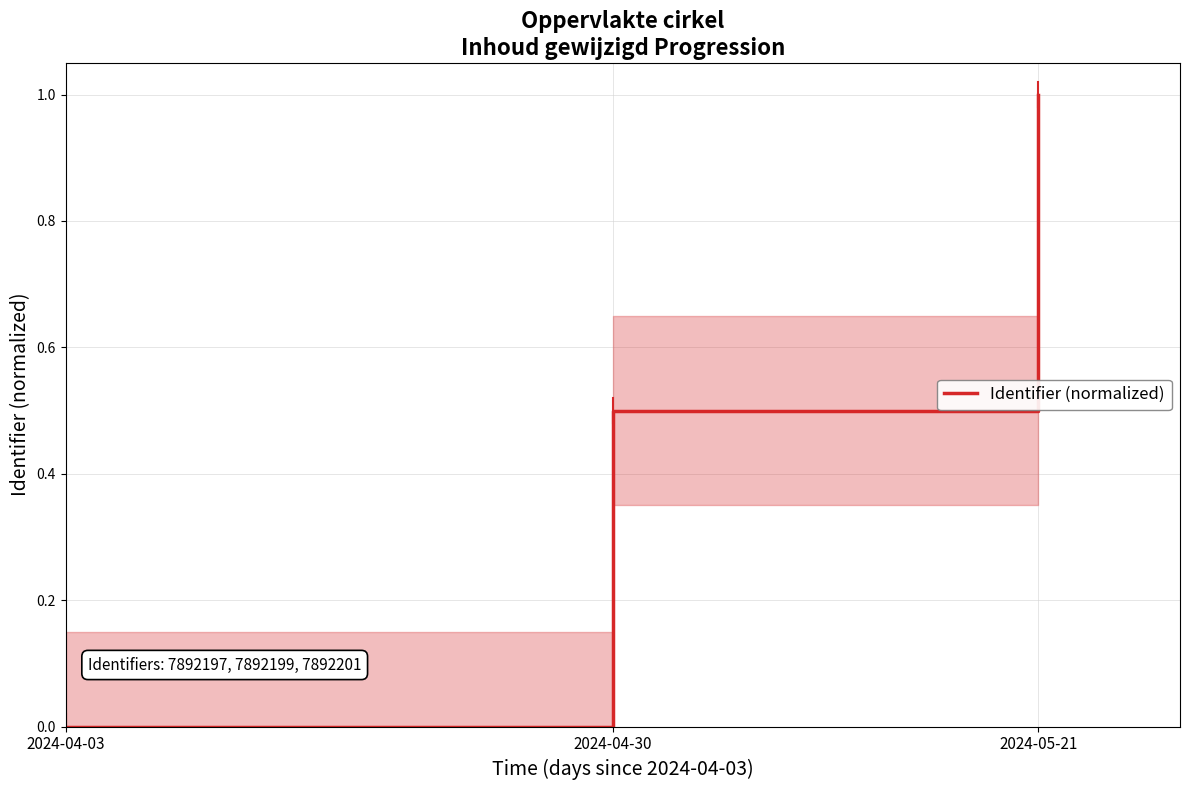

At which label is the value closest to 0?

2024-04-03